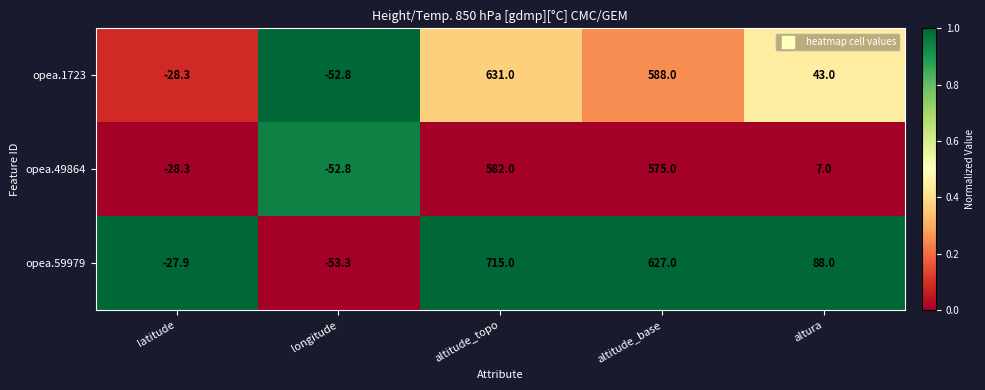

True or false: opea.59979 has a value of -16.9 at latitude.

False